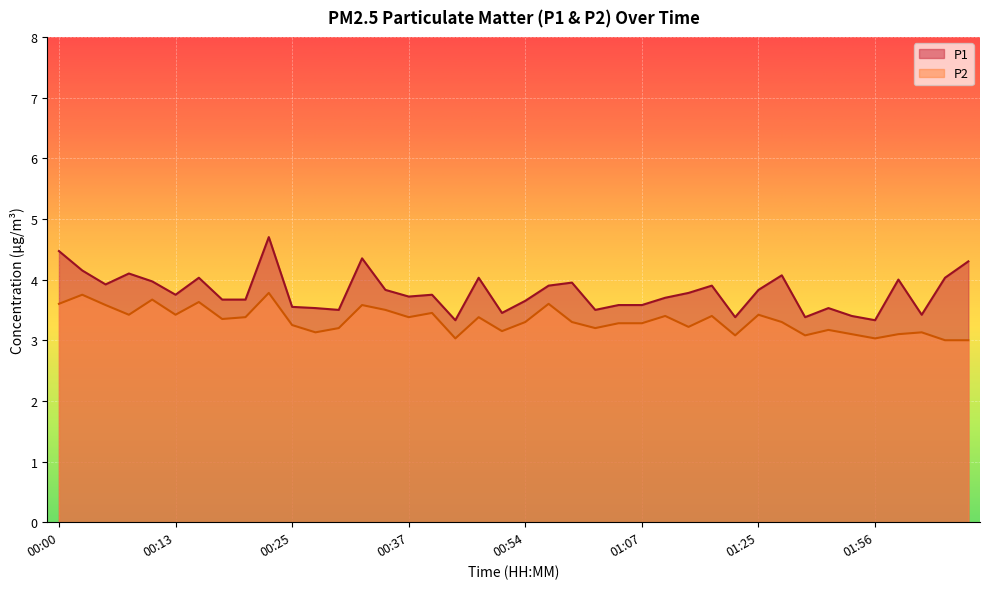

True or false: P2 and P1 cross at least once.

False